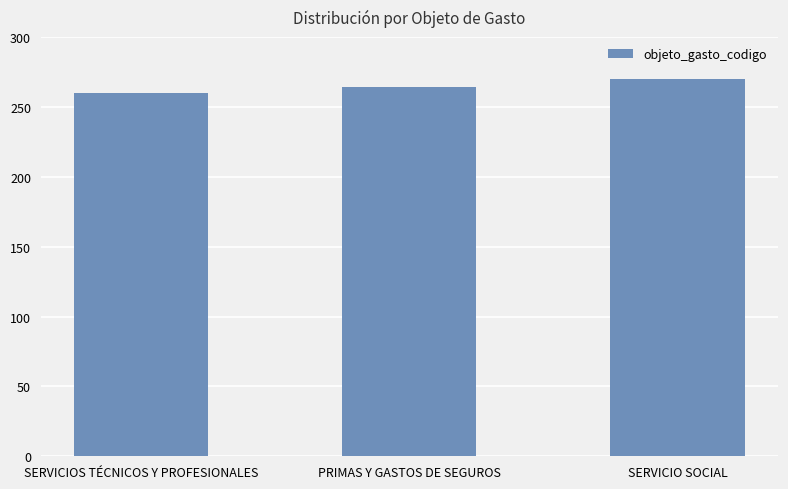

Reading left to right, what are all the values shown in this chart?

SERVICIOS TÉCNICOS Y PROFESIONALES=260	PRIMAS Y GASTOS DE SEGUROS=264	SERVICIO SOCIAL=270